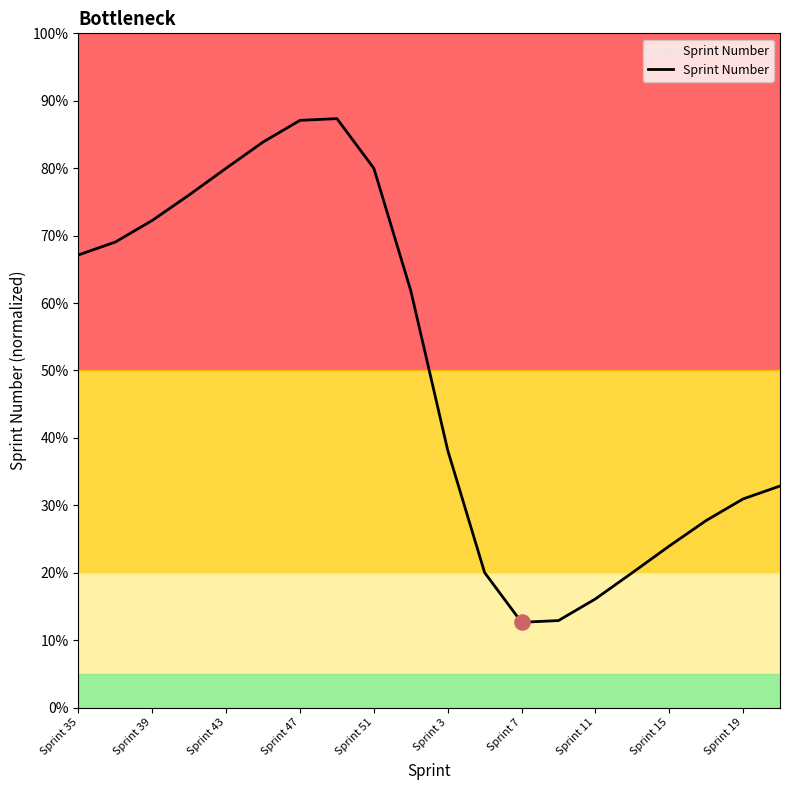

What is the minimum value shown in the chart?

12.6